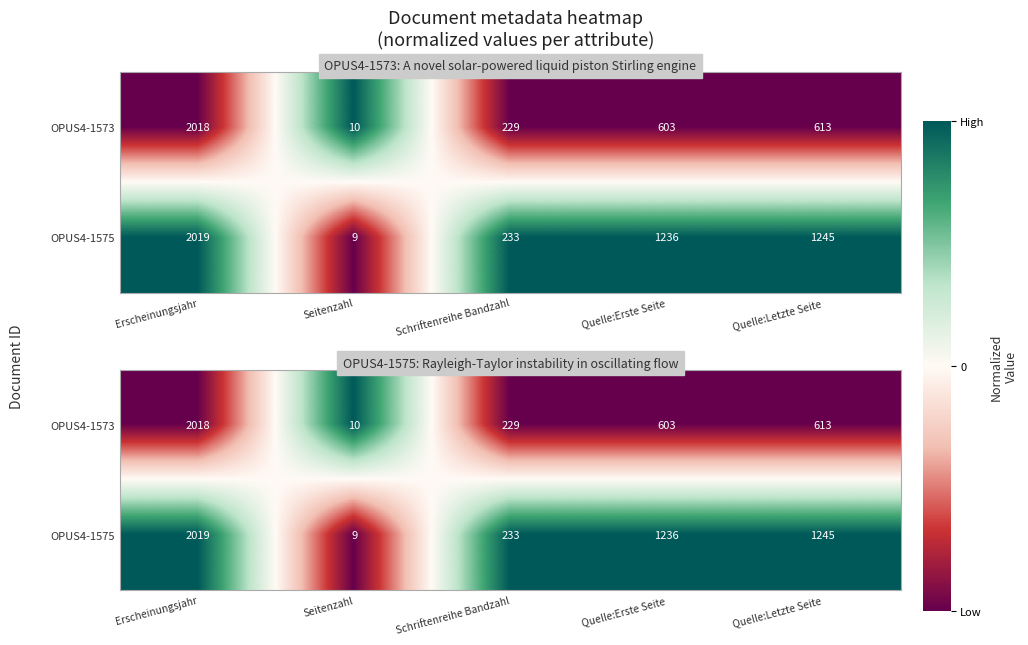

How many positive values does the OPUS4-1575 series have?

4